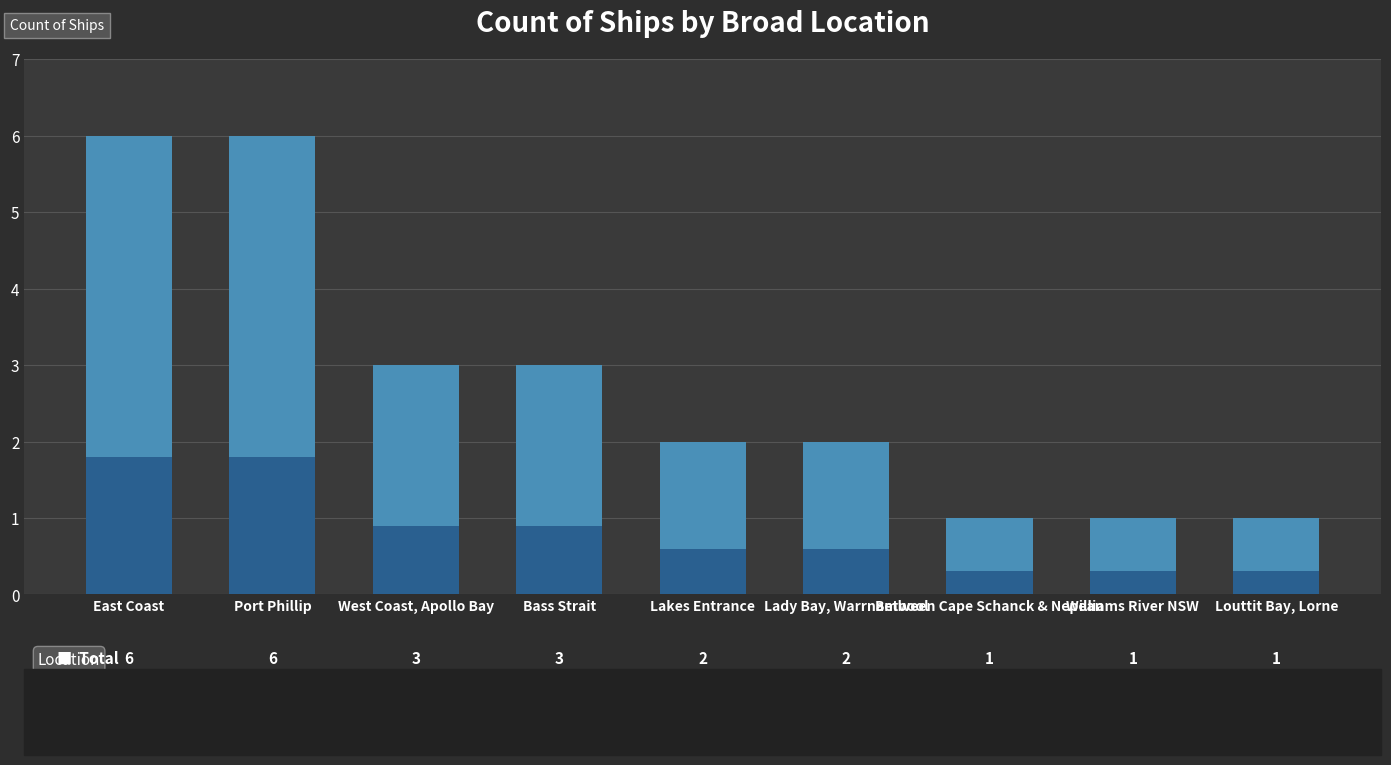

List the labels in order of value, smallest first.

Between Cape Schanck & Nepean, Williams River NSW, Louttit Bay, Lorne, Lakes Entrance, Lady Bay, Warrnambool, West Coast, Apollo Bay, Bass Strait, East Coast, Port Phillip